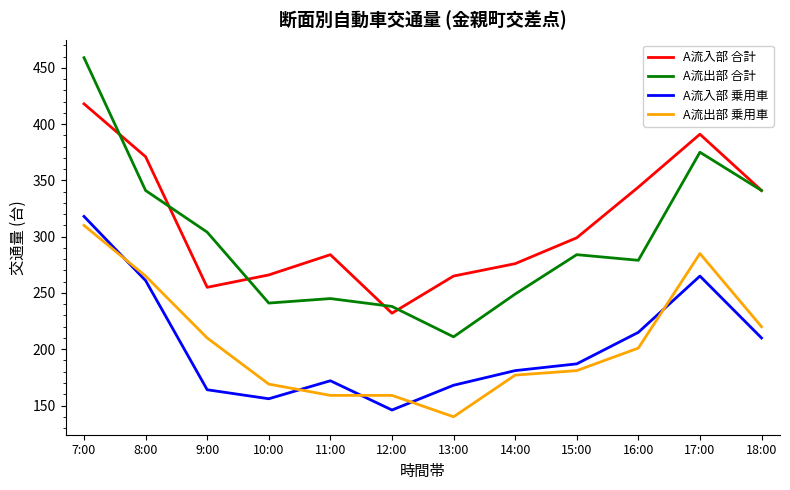

What is the total value across all series at 12:00?

775